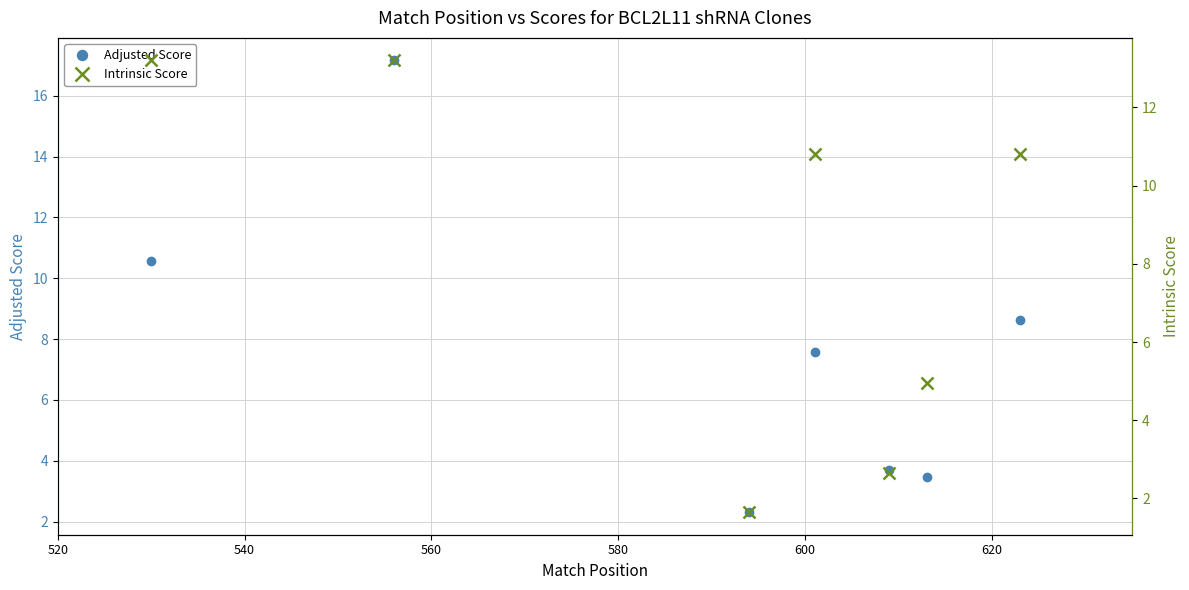

What is the lowest value of the Adjusted Score series?

2.3